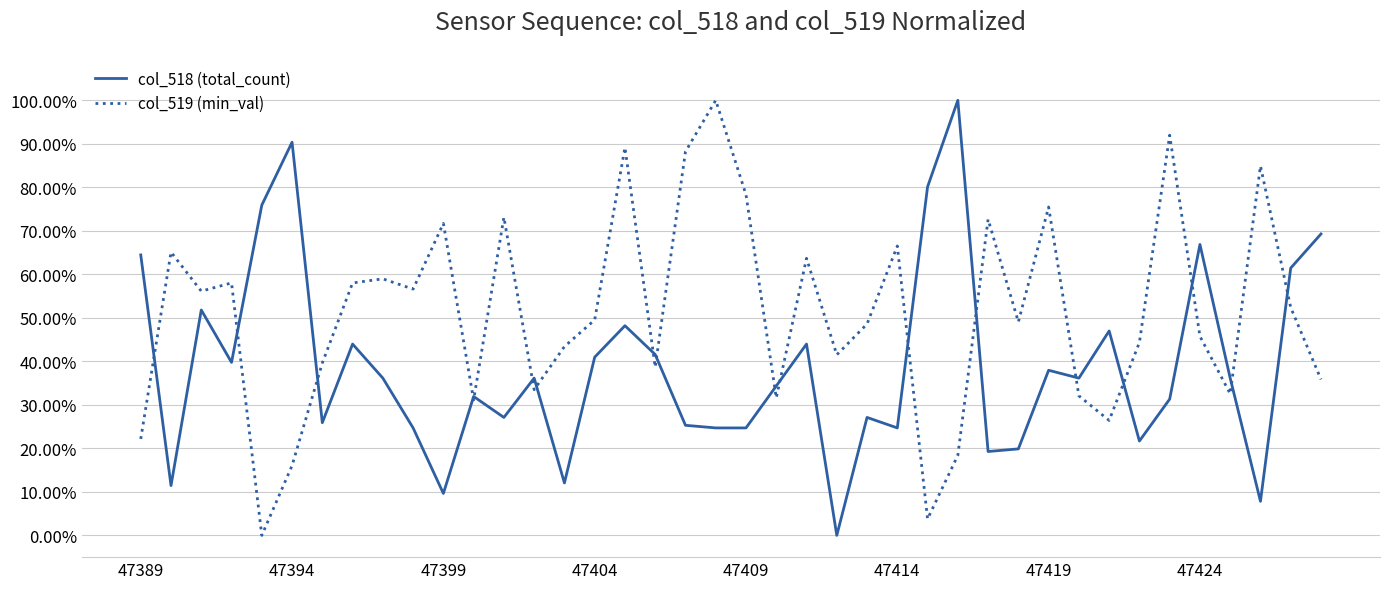

What is the highest value of the col_518 (total_count) series?

1.0